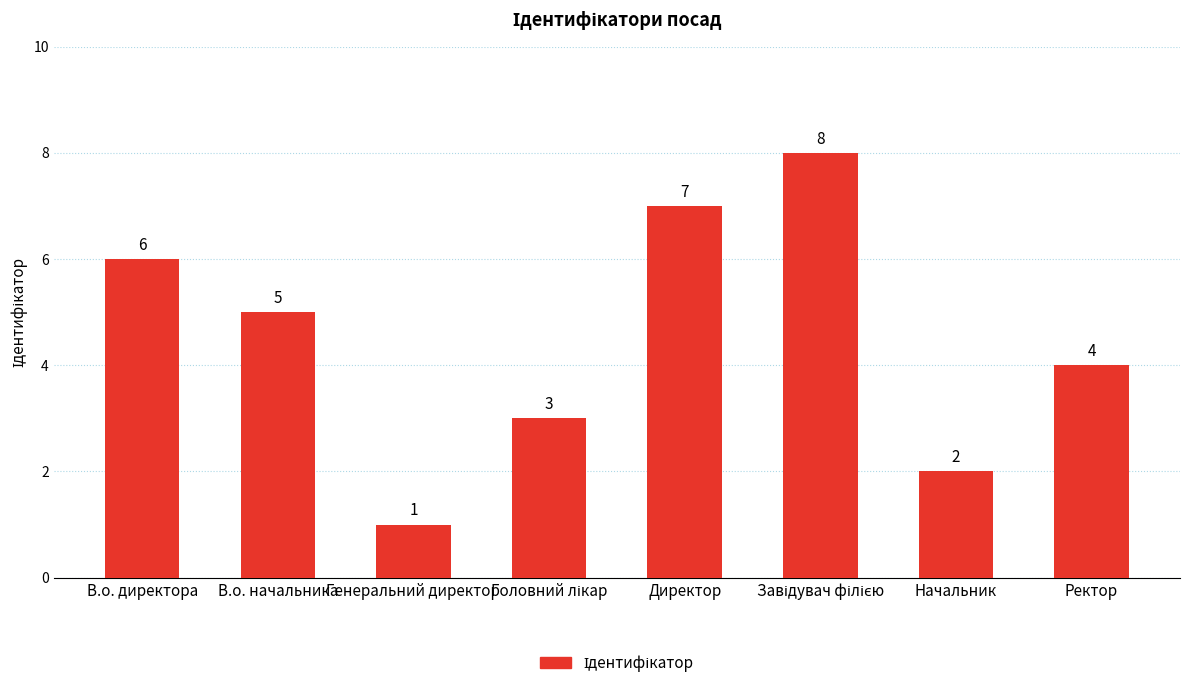

What is the difference between the maximum and minimum values?

7